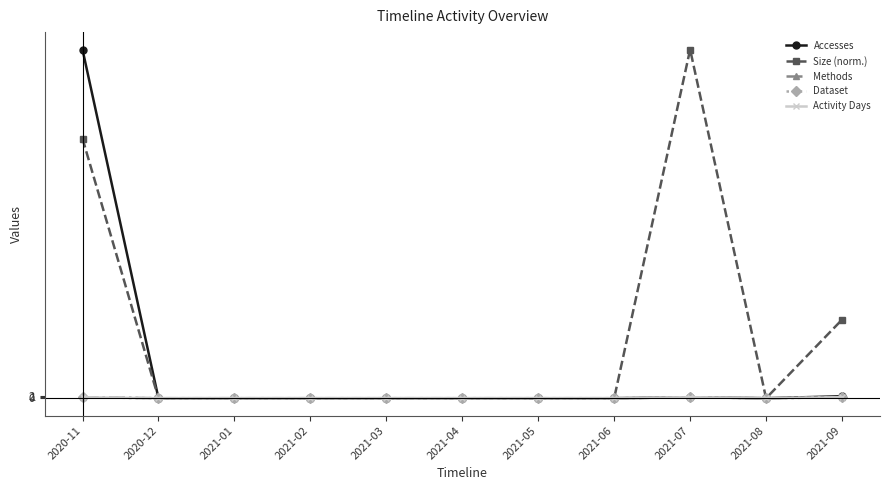

Which has a higher value, 2021-02 or 2021-07?

2021-07